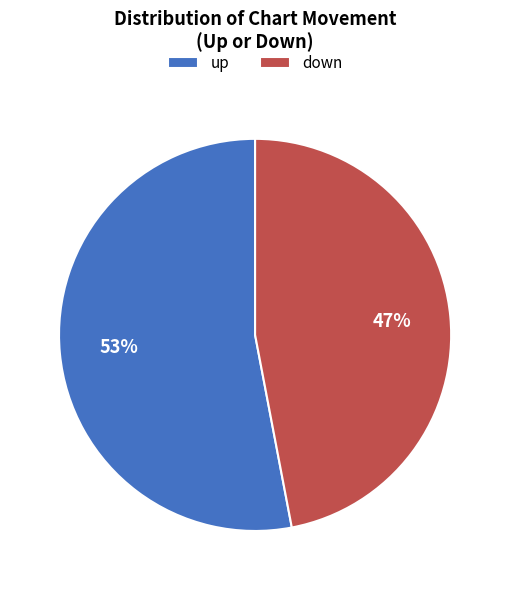

Is there any slice that represents more than half of the pie?

Yes